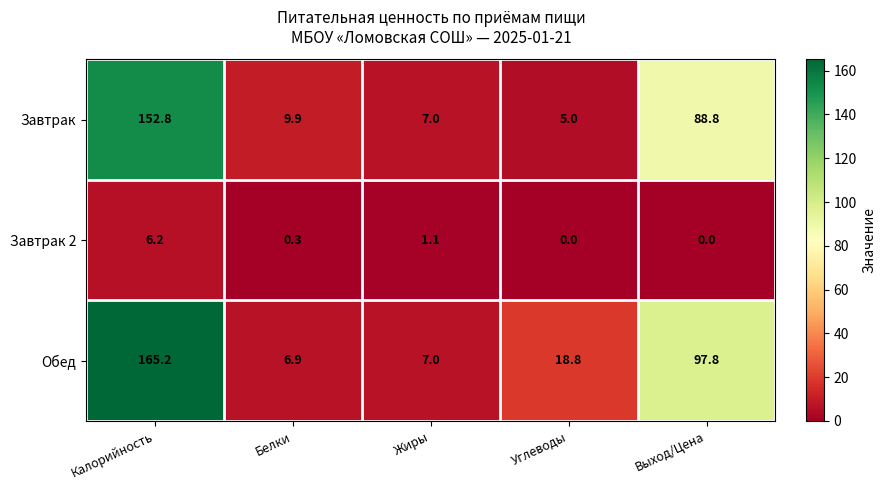

Which series has the largest total across all categories?

Обед